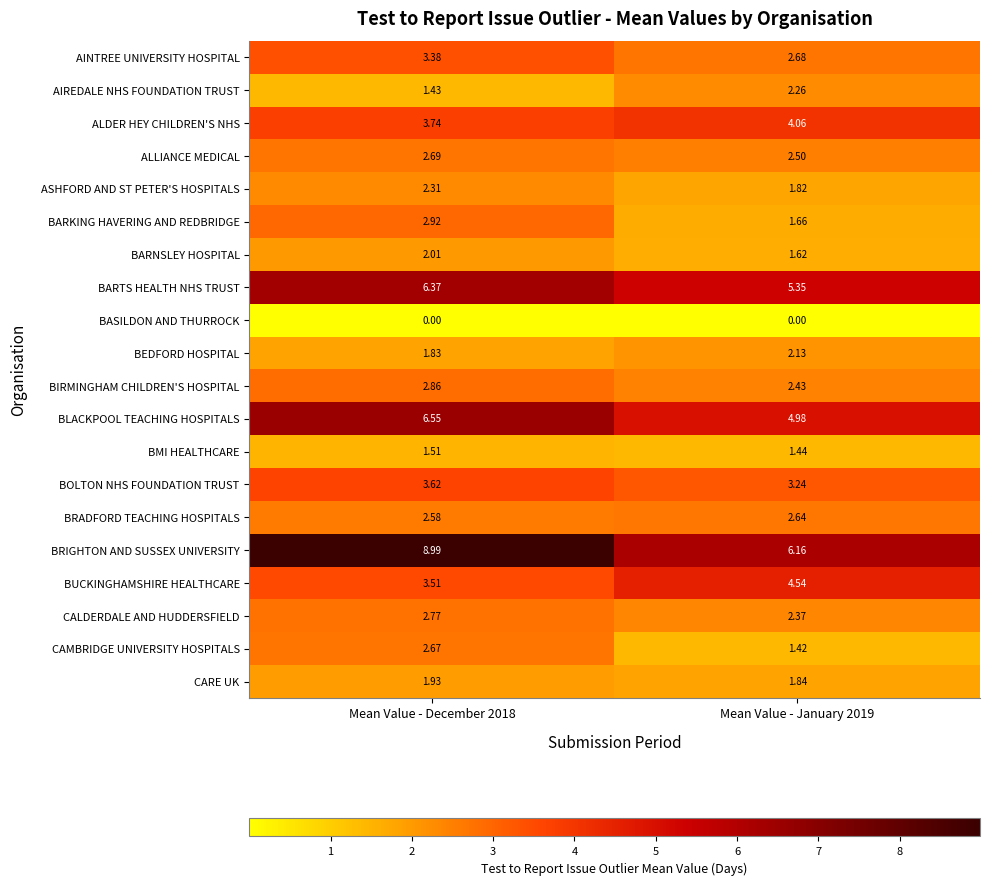

At Mean Value - January 2019, list the series in order from largest to smallest.

BRIGHTON AND SUSSEX UNIVERSITY, BARTS HEALTH NHS TRUST, BLACKPOOL TEACHING HOSPITALS, BUCKINGHAMSHIRE HEALTHCARE, ALDER HEY CHILDREN'S NHS, BOLTON NHS FOUNDATION TRUST, AINTREE UNIVERSITY HOSPITAL, BRADFORD TEACHING HOSPITALS, ALLIANCE MEDICAL, BIRMINGHAM CHILDREN'S HOSPITAL, CALDERDALE AND HUDDERSFIELD, AIREDALE NHS FOUNDATION TRUST, BEDFORD HOSPITAL, CARE UK, ASHFORD AND ST PETER'S HOSPITALS, BARKING HAVERING AND REDBRIDGE, BARNSLEY HOSPITAL, BMI HEALTHCARE, CAMBRIDGE UNIVERSITY HOSPITALS, BASILDON AND THURROCK